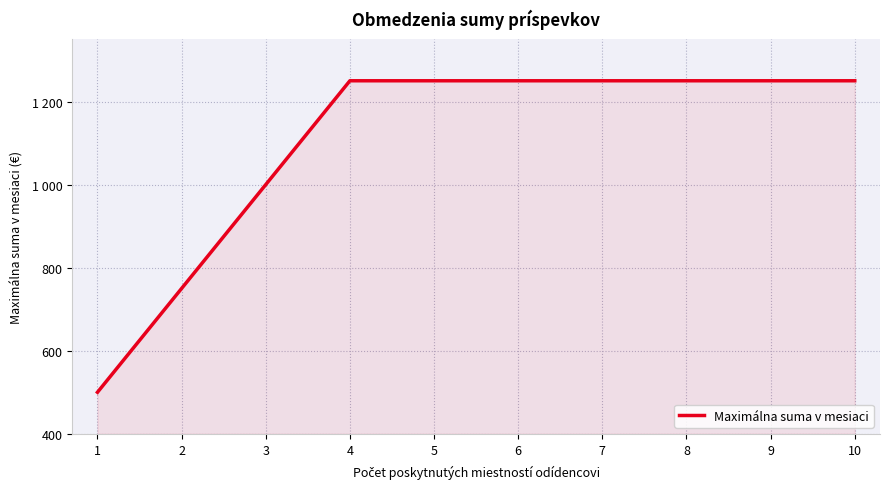

Is this an area chart (filled region under the line)?

Yes